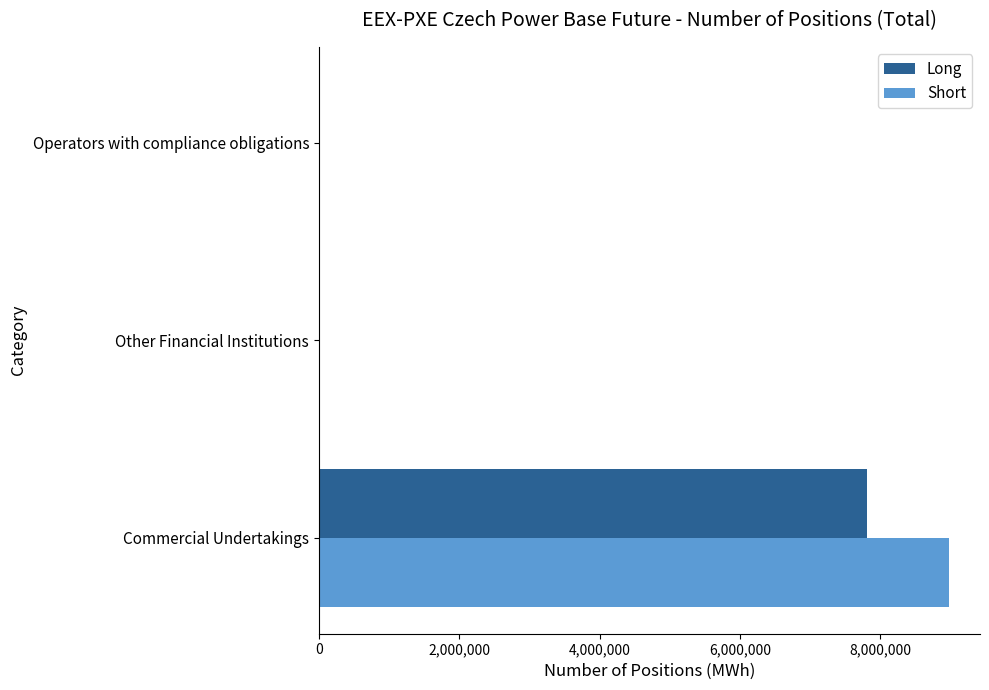

What is the sum of all Short values?

8972987